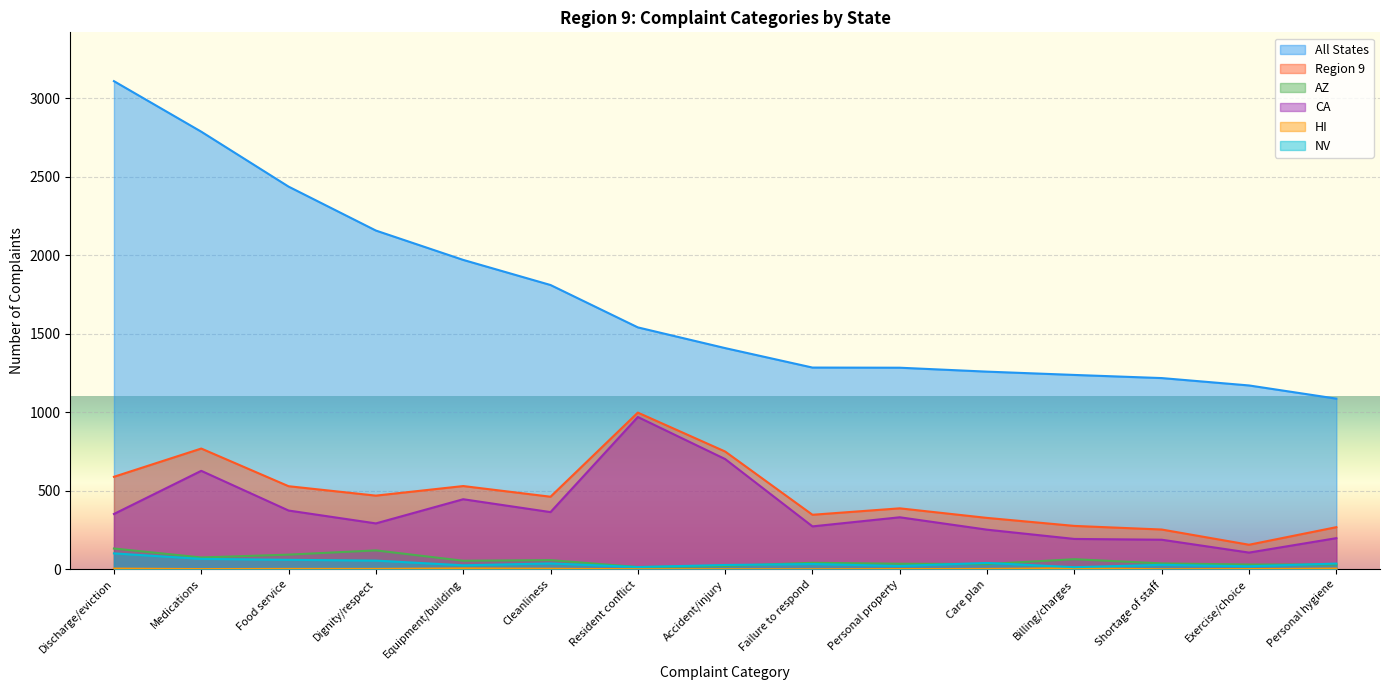

Is it true that CA equals 702 at Accident/injury?

True